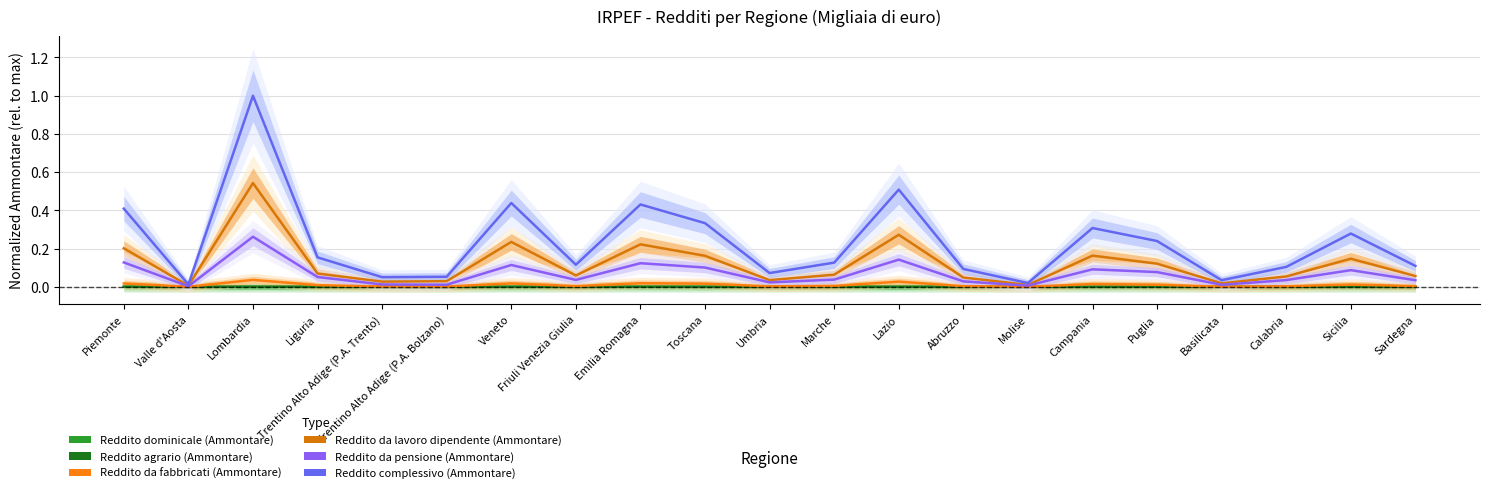

What is the total value across all series at Umbria?

0.1